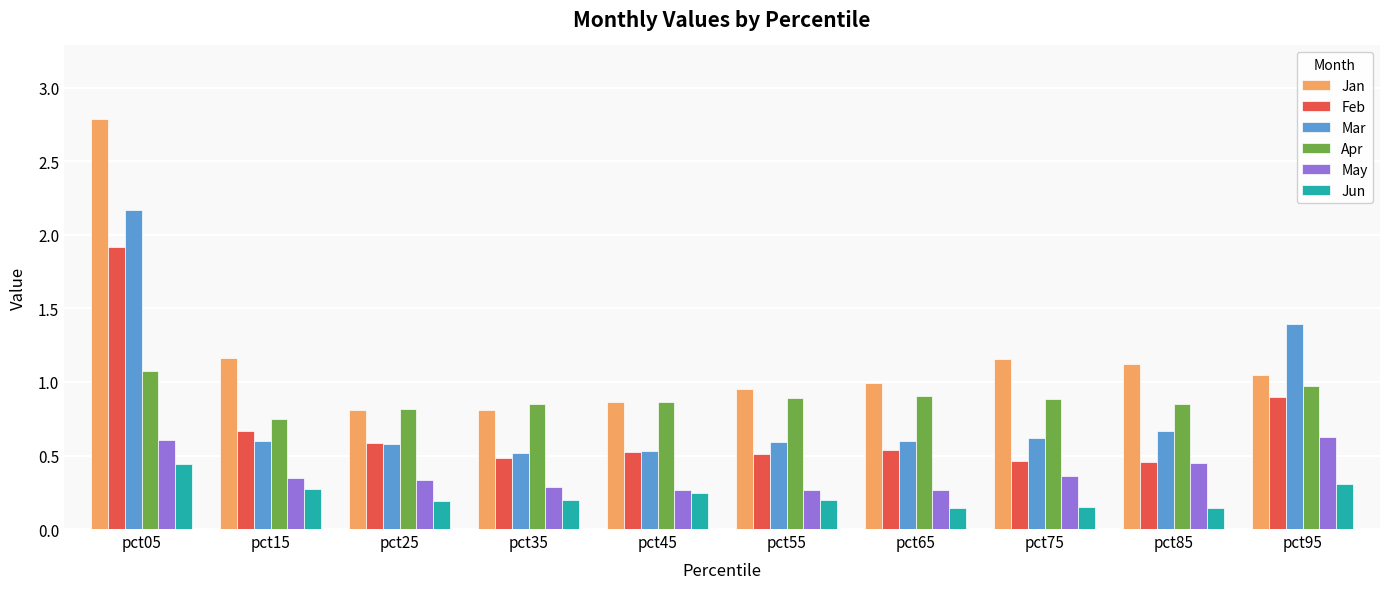

What are all the series names shown in the legend?

Jan, Feb, Mar, Apr, May, Jun